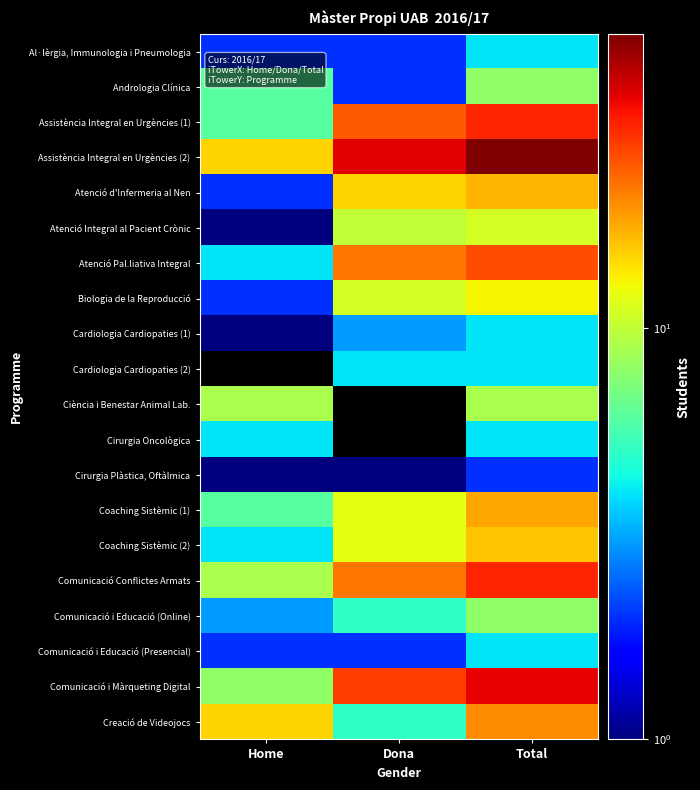

What is the total value across all series at Dona?

218